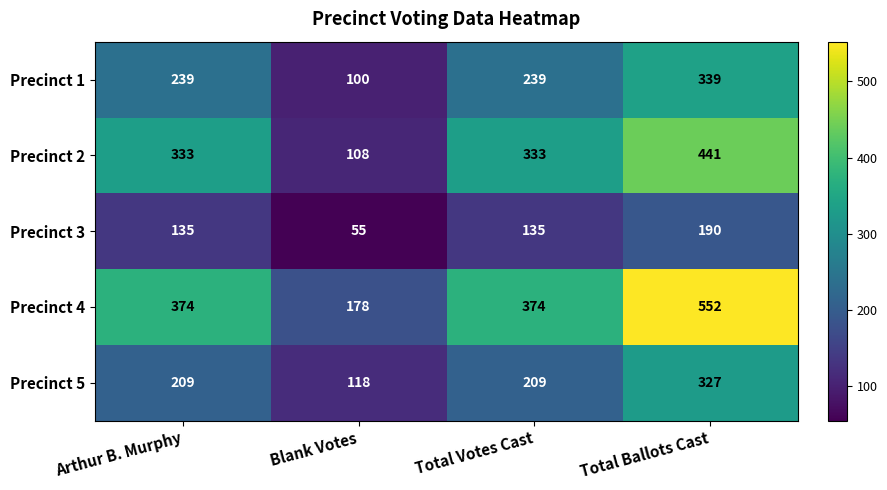

Read the Precinct 1 value at Arthur B. Murphy, to the nearest 50.

250